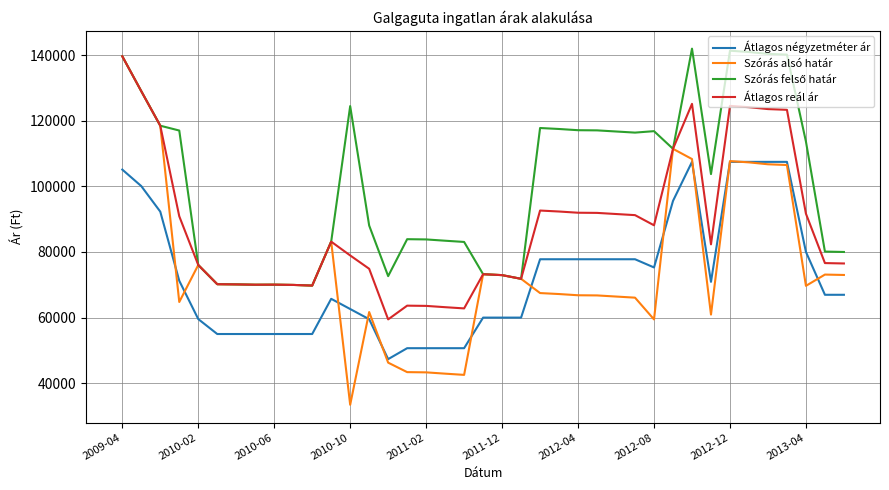

What is the minimum value shown in the chart?

33449